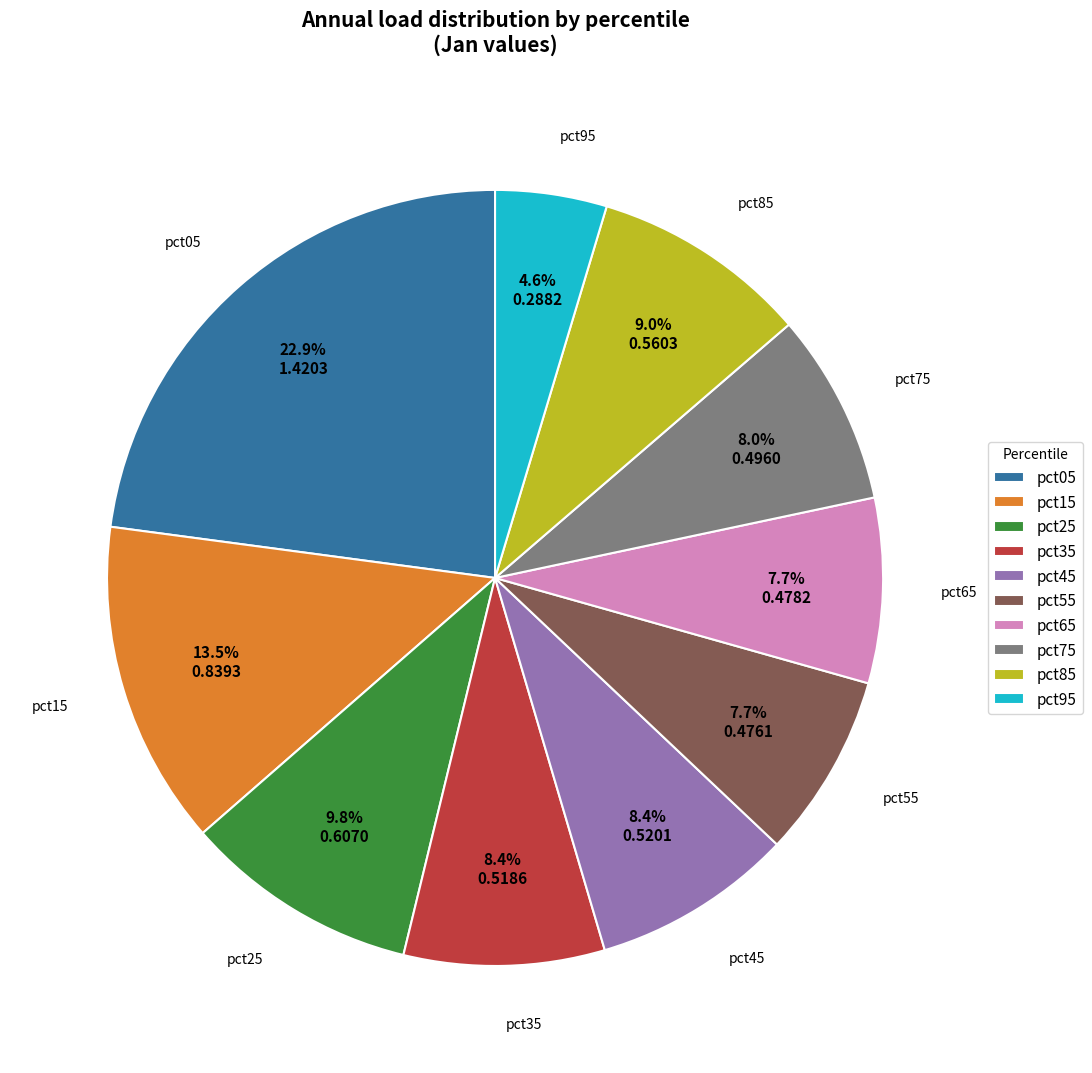

Between pct85 and pct75, which is larger?

pct85